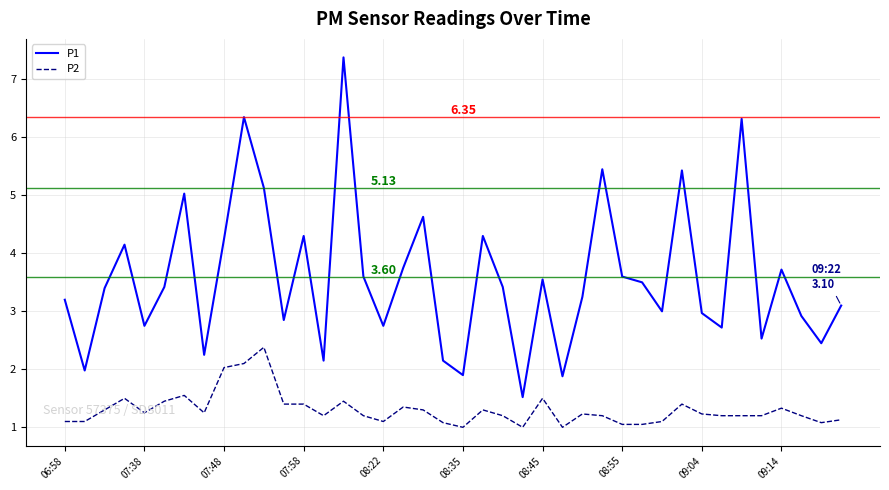

True or false: P1 and P2 cross at least once.

False